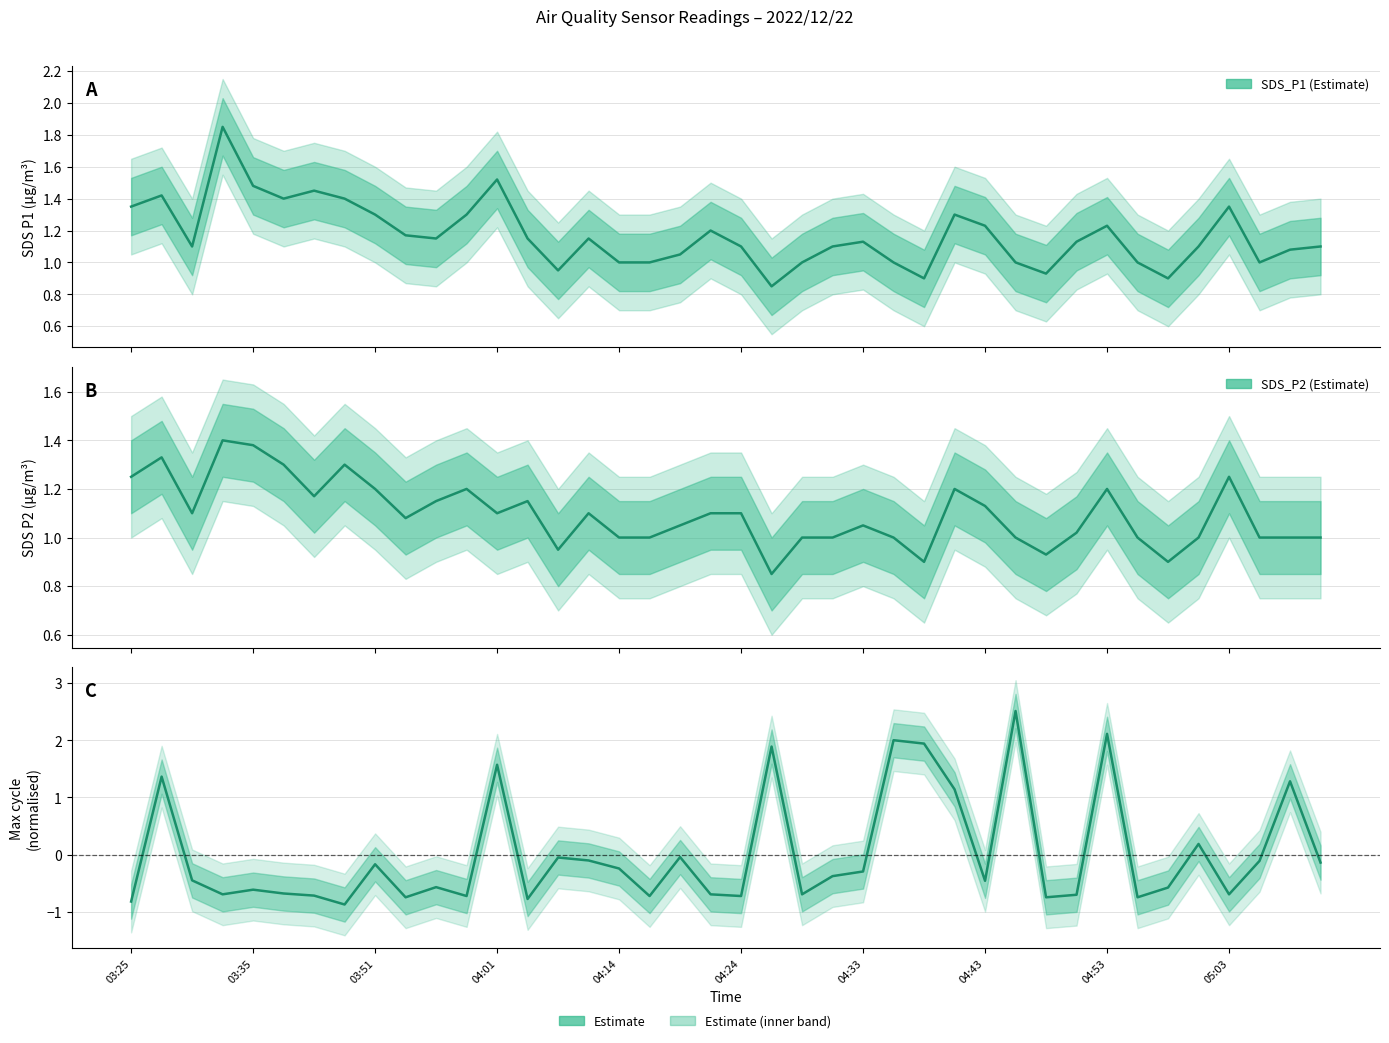

True or false: SDS_P1 (Estimate) has a value of 2.1 at 04:53.

False